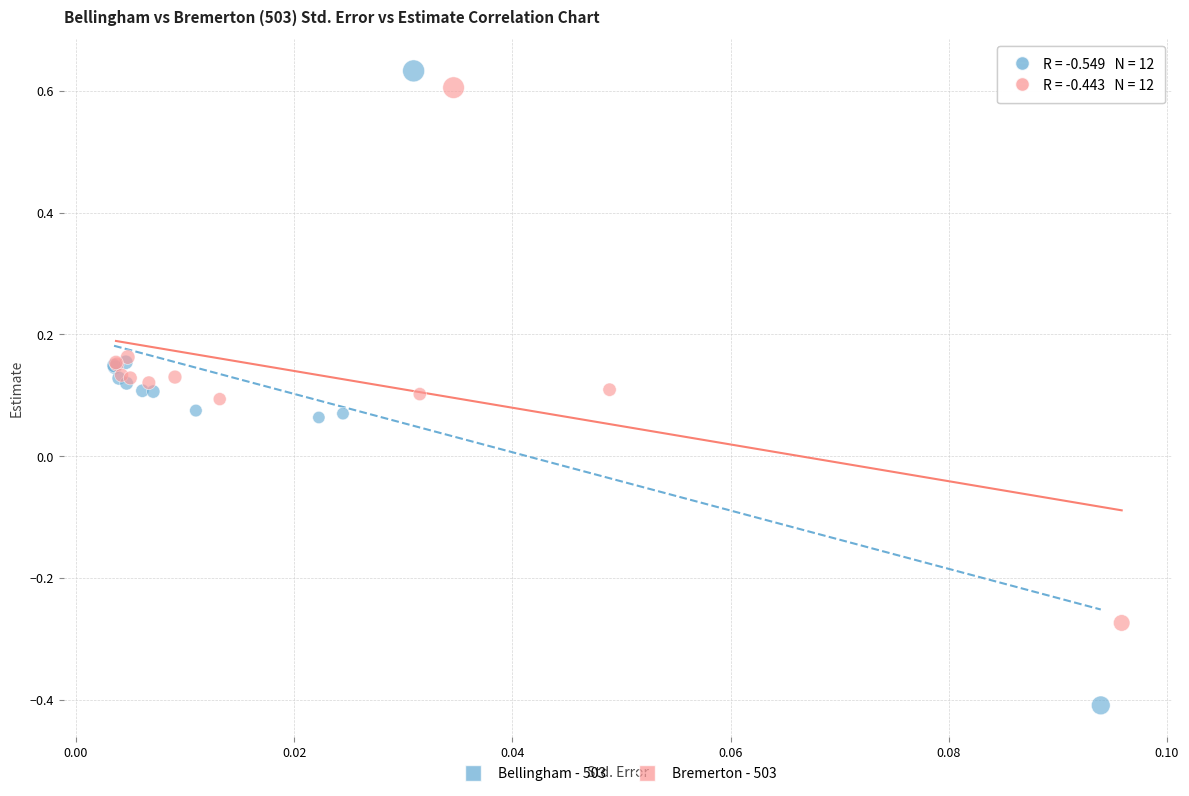

Which series contains the highest Y value?

Bellingham - 503